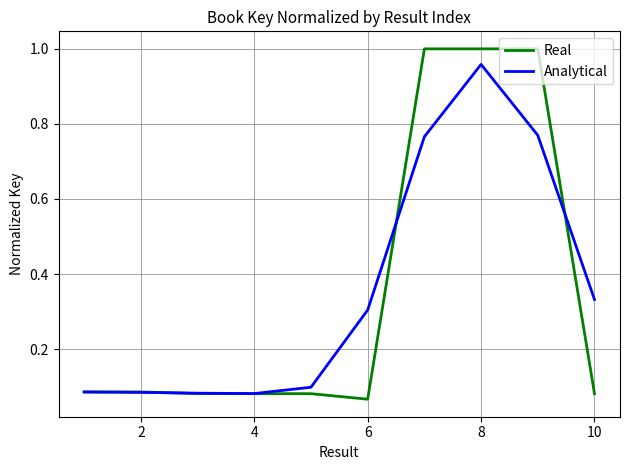

At how many categories does at least one series exceed 0?

10